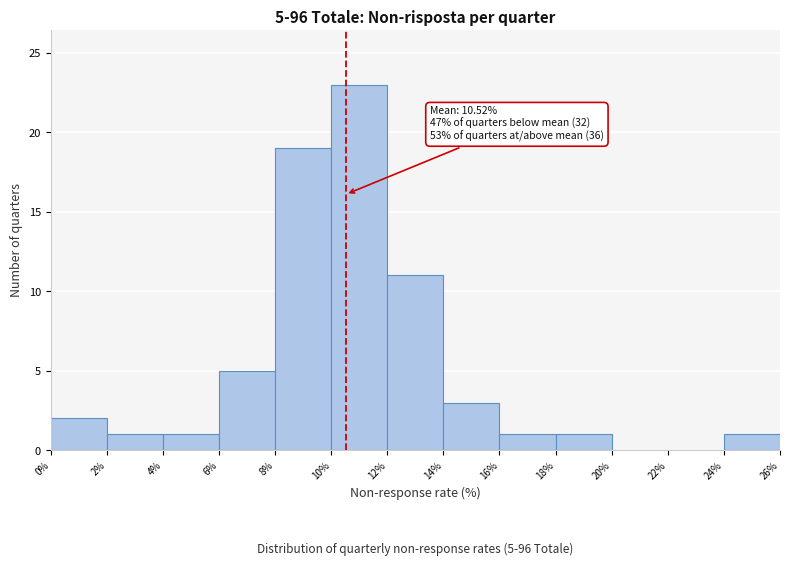

Which range on the x-axis has the tallest bar?

10% to 12%